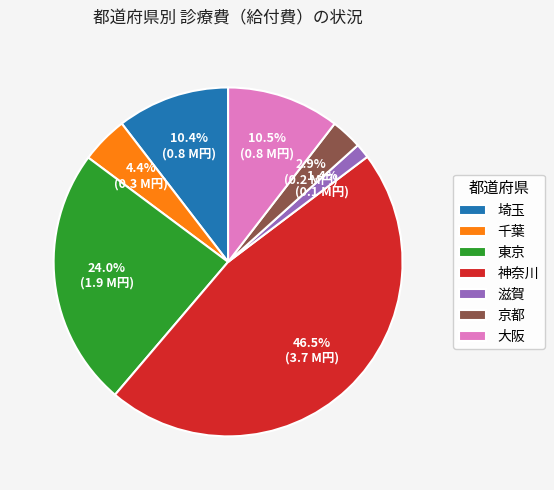

Is there any slice that represents more than half of the pie?

No